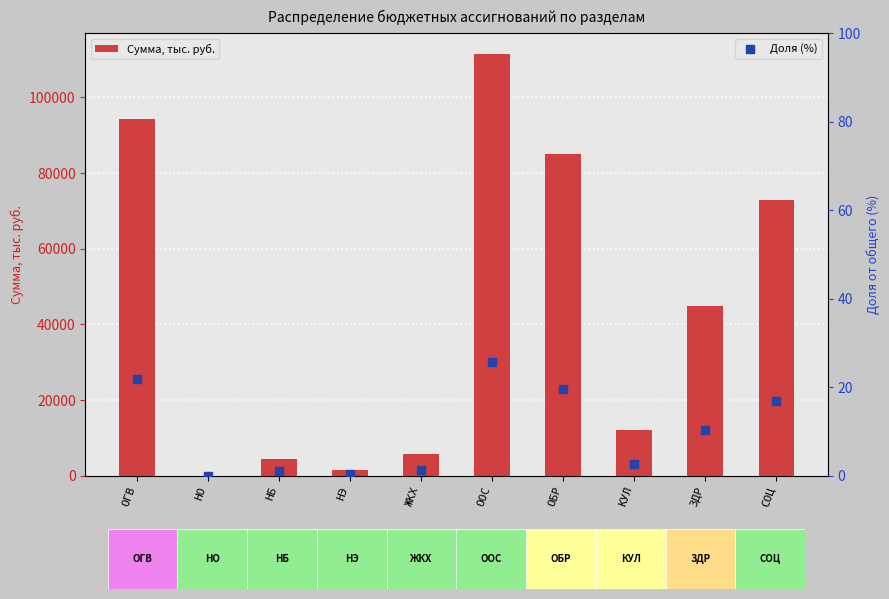

Is the value of Сумма, тыс. руб. at СОЦ greater than the value of Доля (%) at ЗДР?

Yes